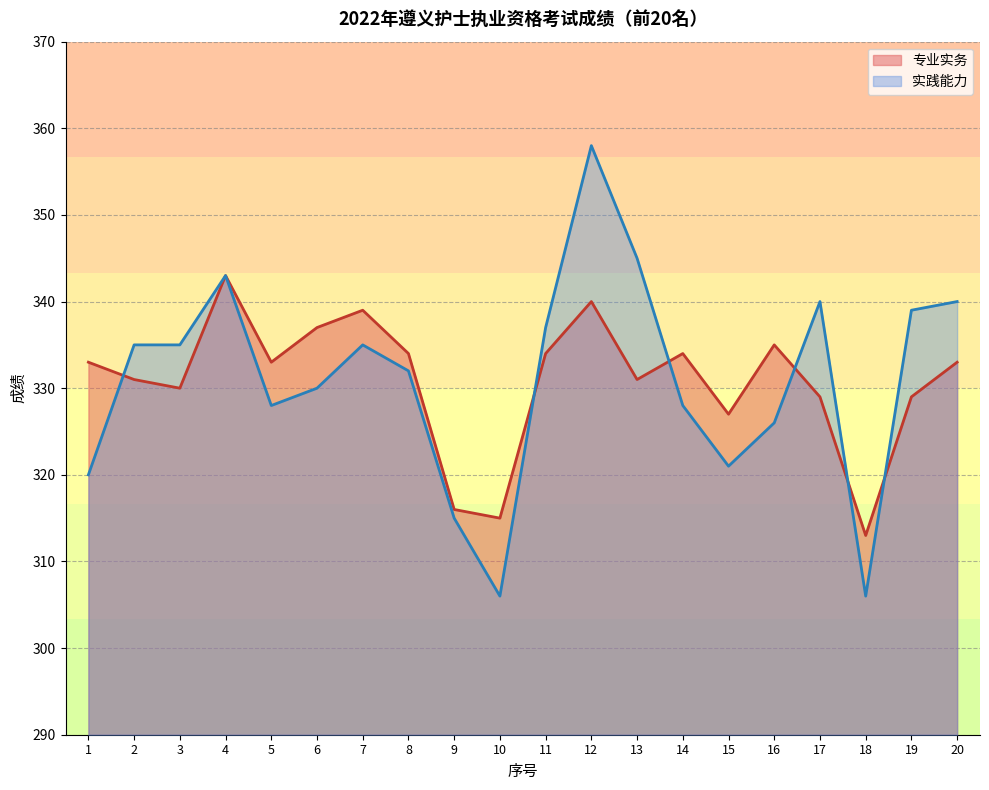

What is the sum of all 专业实务 values?

6616